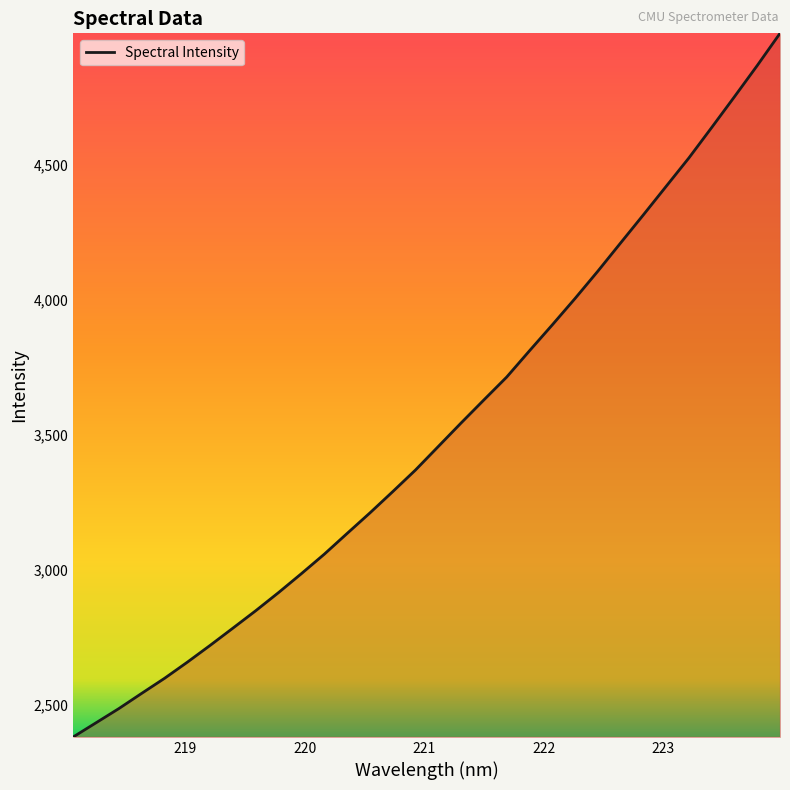

What is the average value?

3510.3